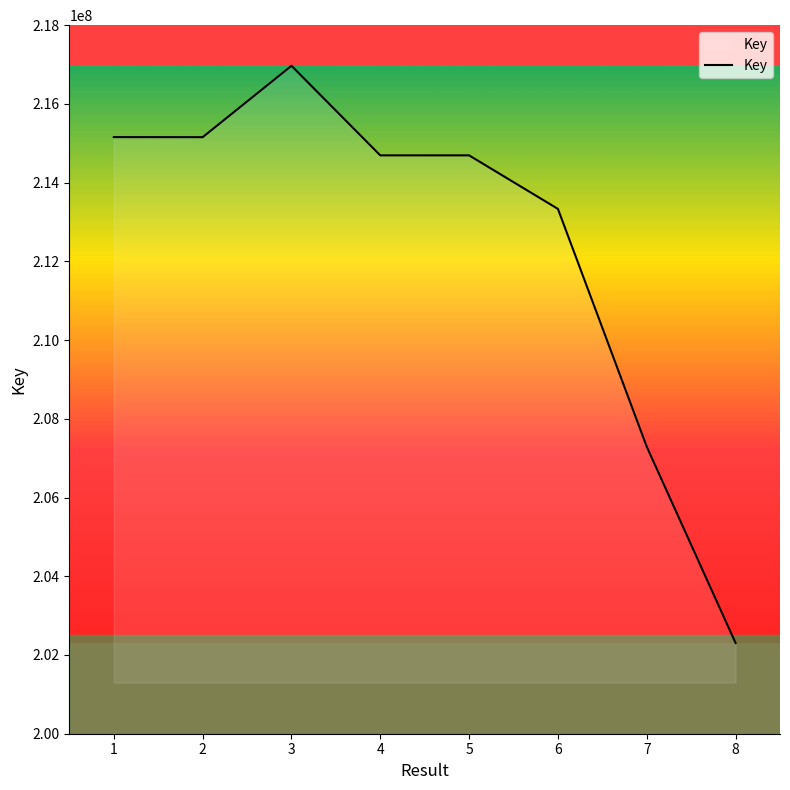

Which category has the highest value across all series?

3